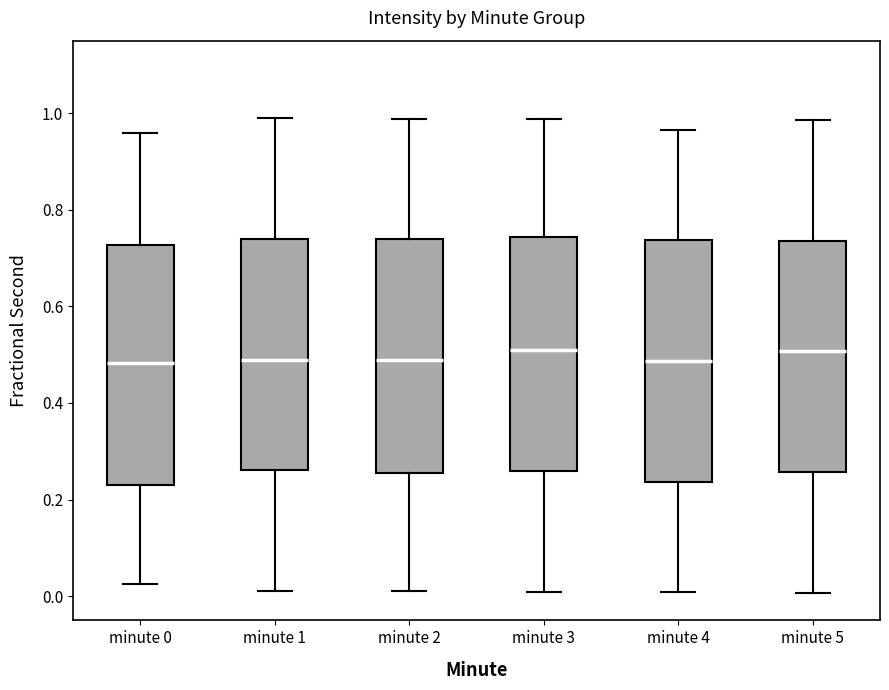

Reading left to right, read every box against the y-axis: the position of its median line, the range the box covers, and the ends of its whiskers. The values are not printed on the chart, so give them approximately, as read against the axis.

minute 0: median 0.48, box 0.22 to 0.72, whiskers 0.02 to 0.96
minute 1: median 0.48, box 0.26 to 0.74, whiskers 0.02 to 0.98
minute 2: median 0.48, box 0.26 to 0.74, whiskers 0.02 to 0.98
minute 3: median 0.50, box 0.26 to 0.74, whiskers 0.00 to 0.98
minute 4: median 0.48, box 0.24 to 0.74, whiskers 0.00 to 0.96
minute 5: median 0.50, box 0.26 to 0.74, whiskers 0.00 to 0.98